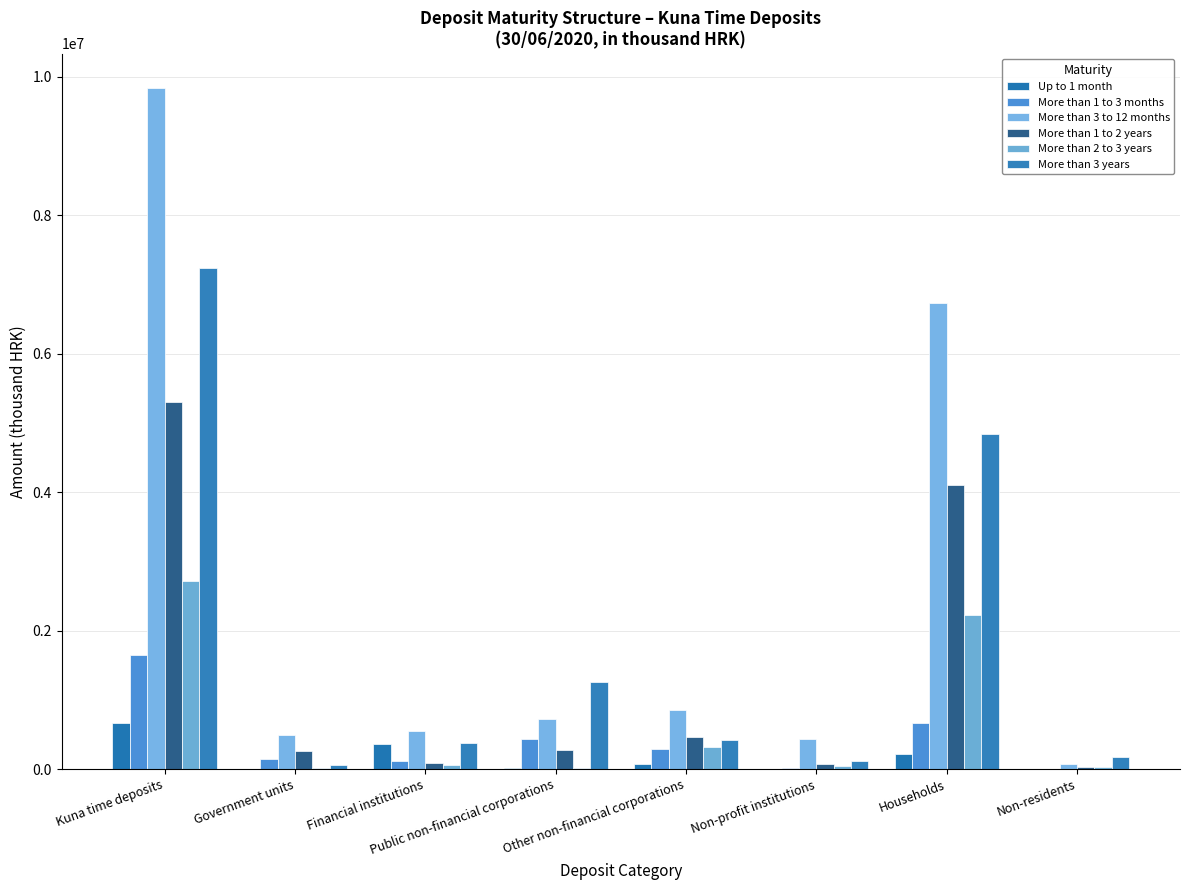

What is the difference between the More than 3 to 12 months values at Non-profit institutions and Public non-financial corporations?

288585